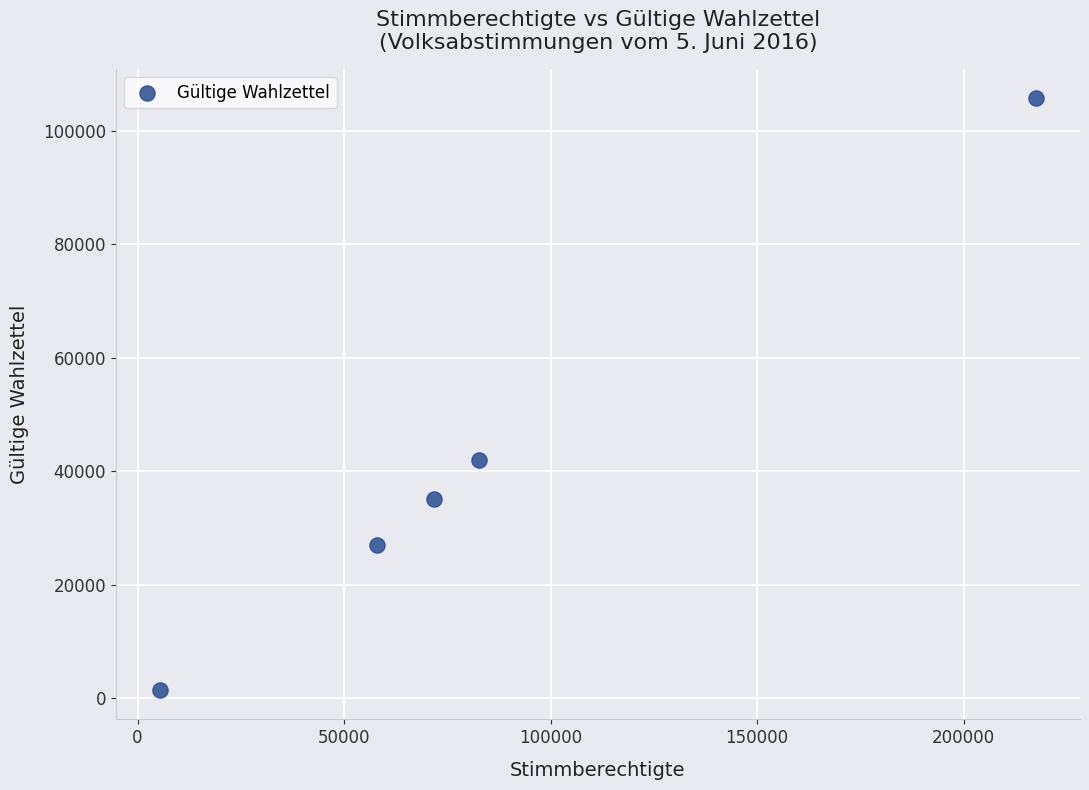

What Y value in the scatter plot is closest to 53632?

41992